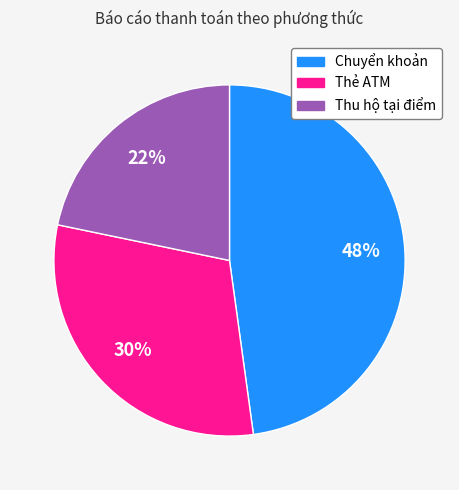

Is Chuyển khoản the majority of the pie?

No